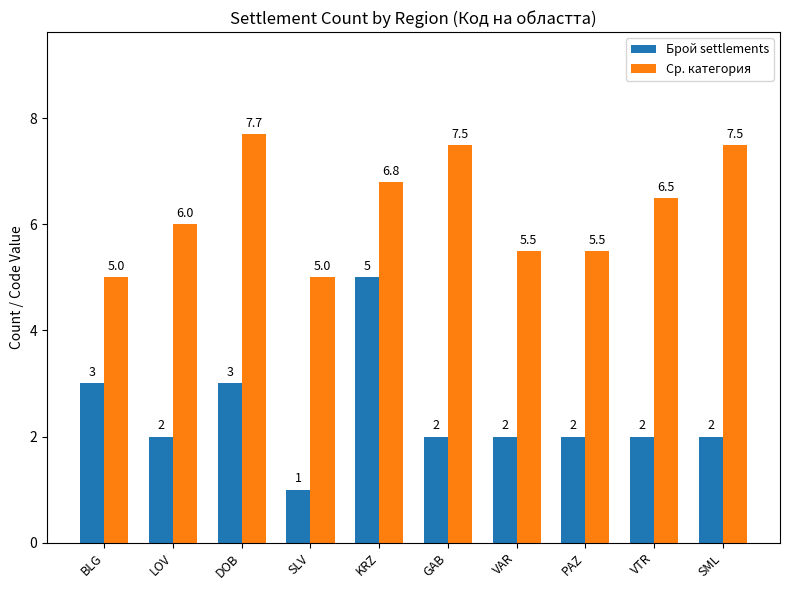

Rank the series by their average value, from highest to lowest.

Ср. категория, Брой settlements